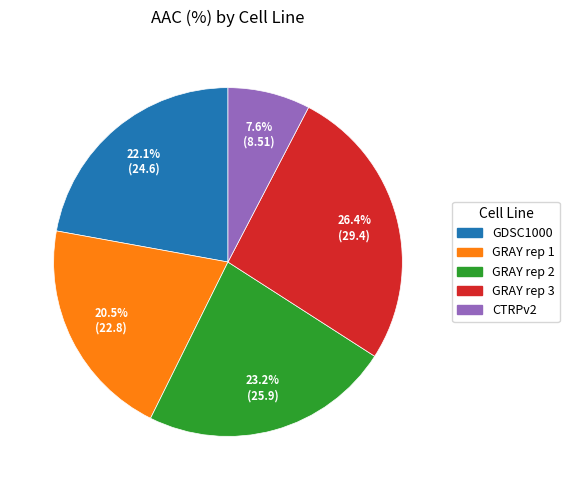

Between GRAY rep 2 and GRAY rep 1, which is larger?

GRAY rep 2